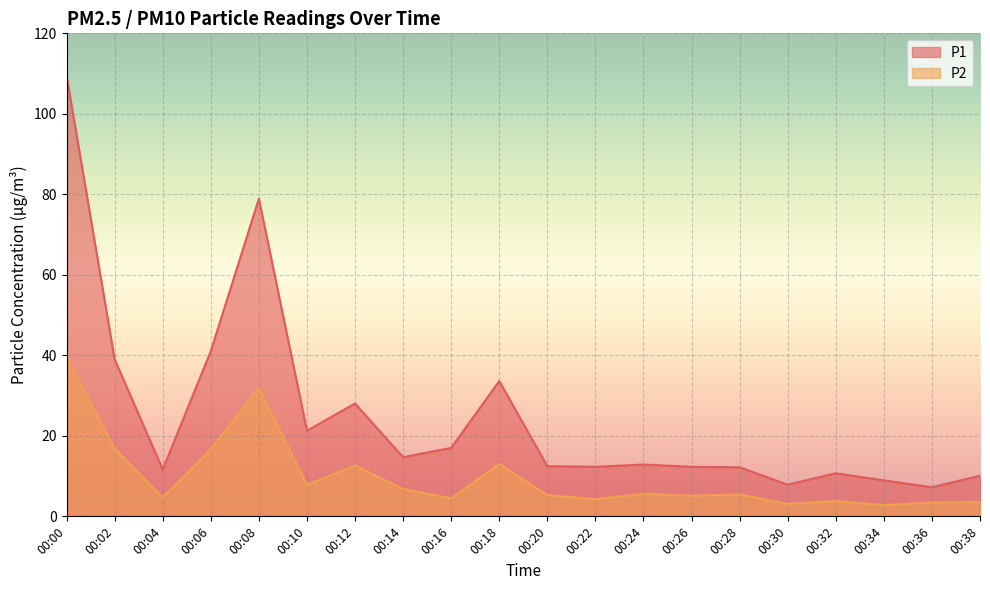

Which category has the lowest value across all series?

00:34